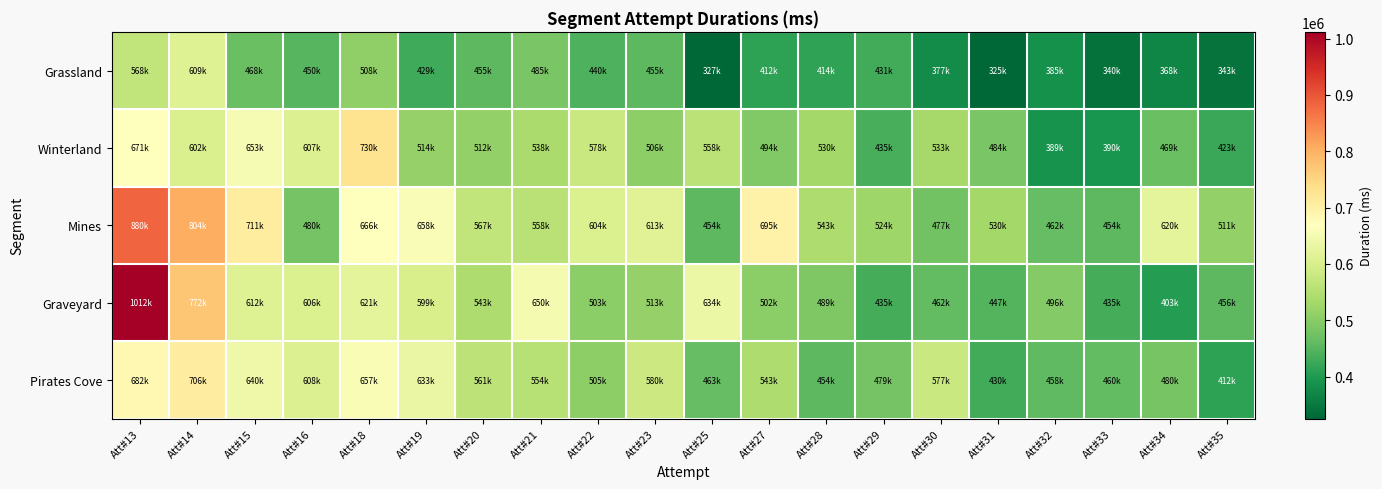

At which category is the sum across all series the highest?

Att#13